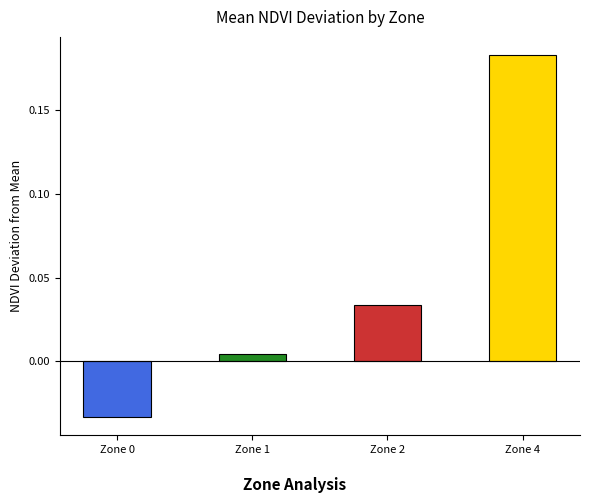

The chart shows a value of 0.2 at Zone 2. True or false?

False